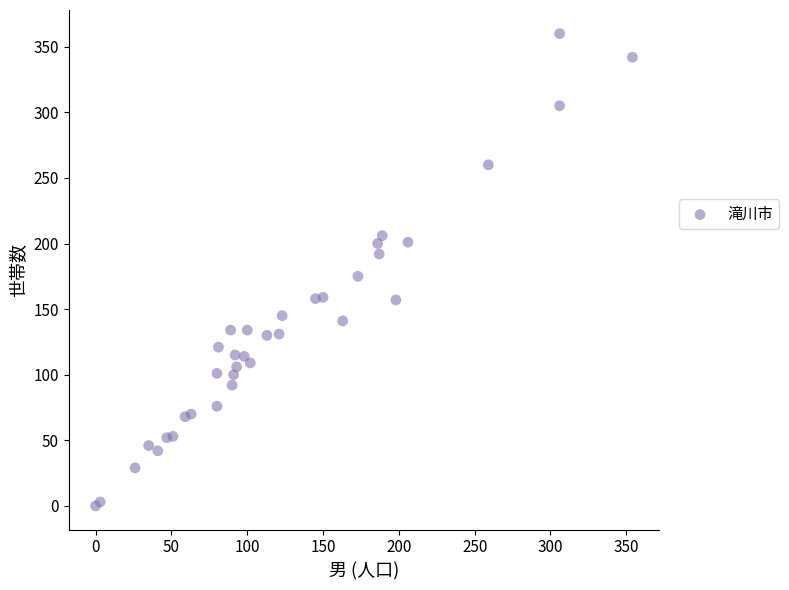

What Y value in the scatter plot is closest to 180?

175